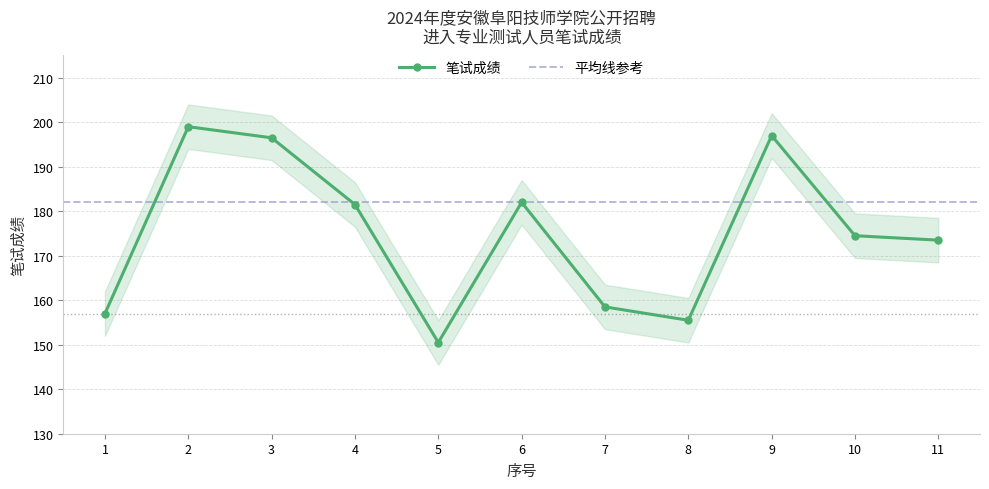

At which category does the chart reach its peak across all series?

2